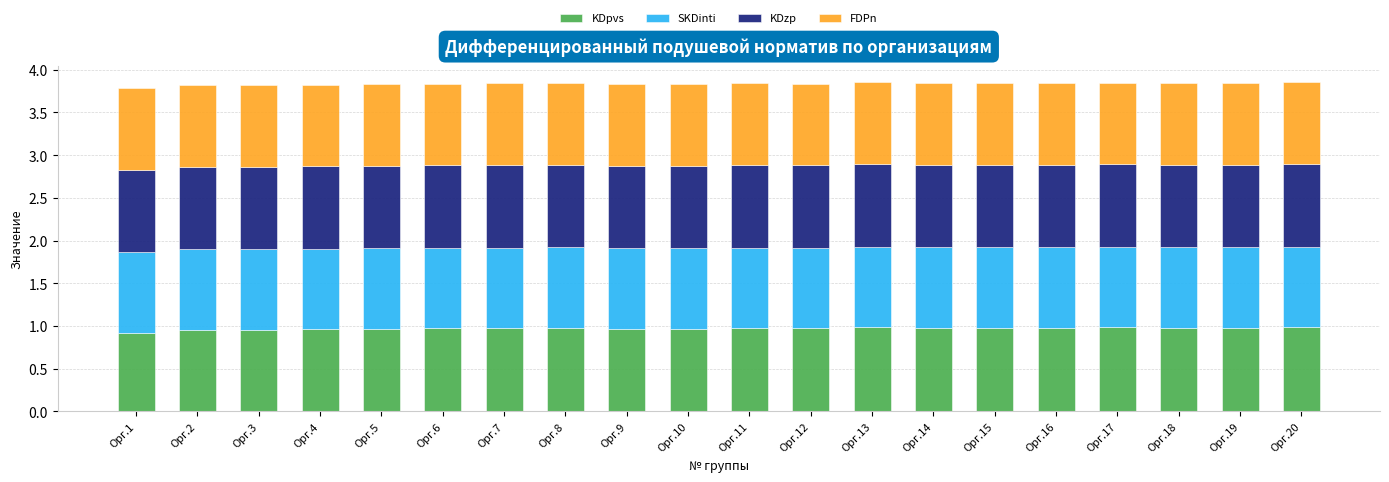

How many bars are there in total?

20